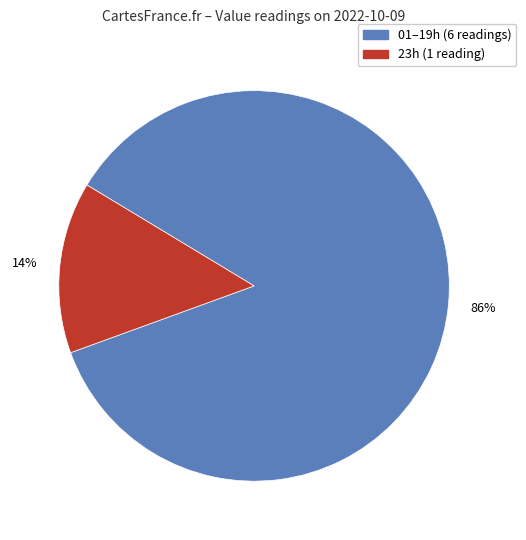

Count the number of slices in the pie.

2